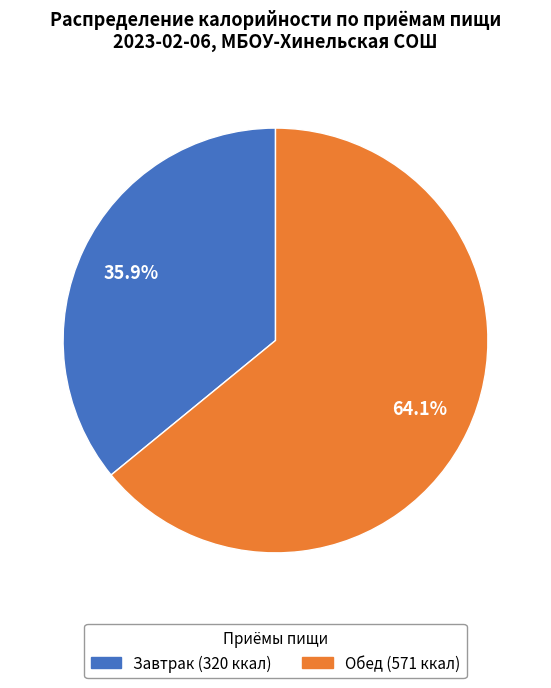

Does any single category account for the majority?

Yes